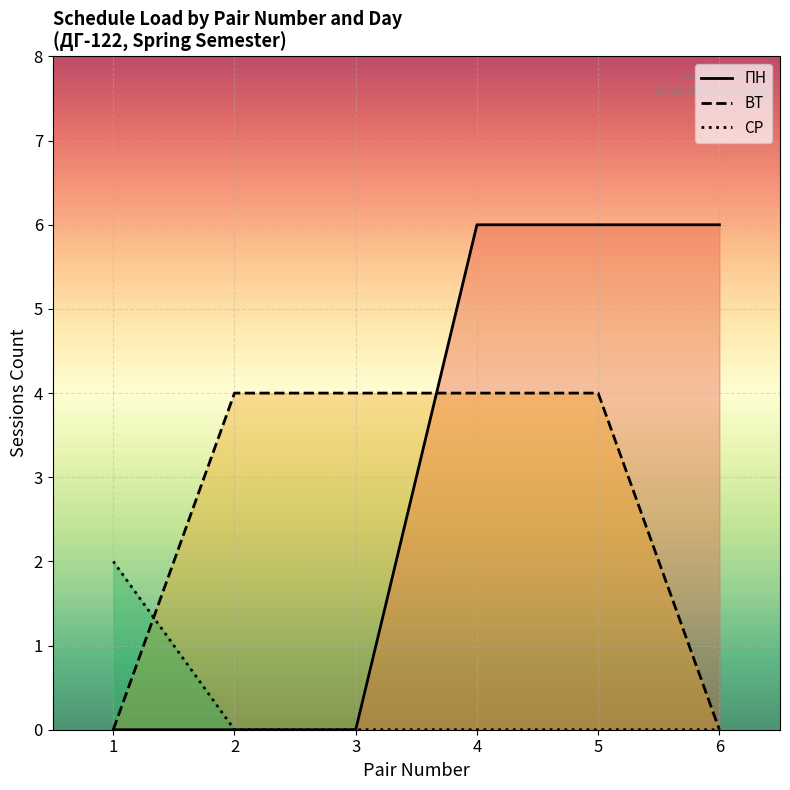

List the series in order of their peak value, lowest first.

СР, ВТ, ПН